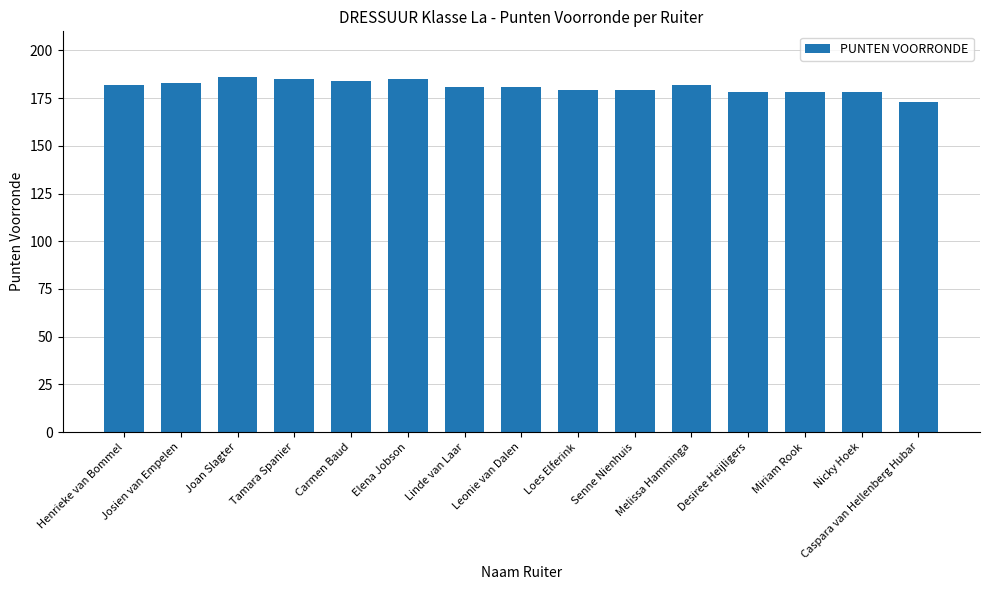

What is the difference between the values at Desiree Heijligers and Joan Slagter?

8